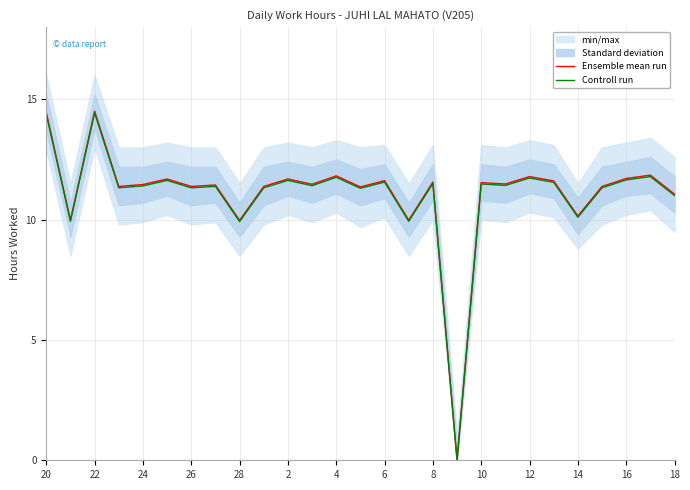

In Controll run, how many points are lower than both neighbors (excluding endpoints)?

10